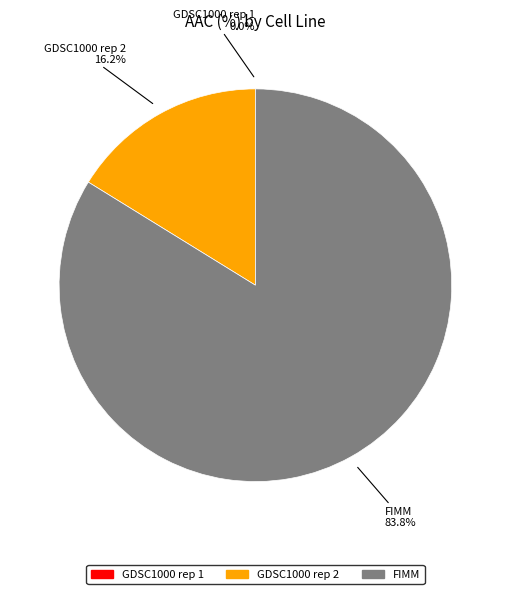

What is the largest slice in the pie chart?

FIMM